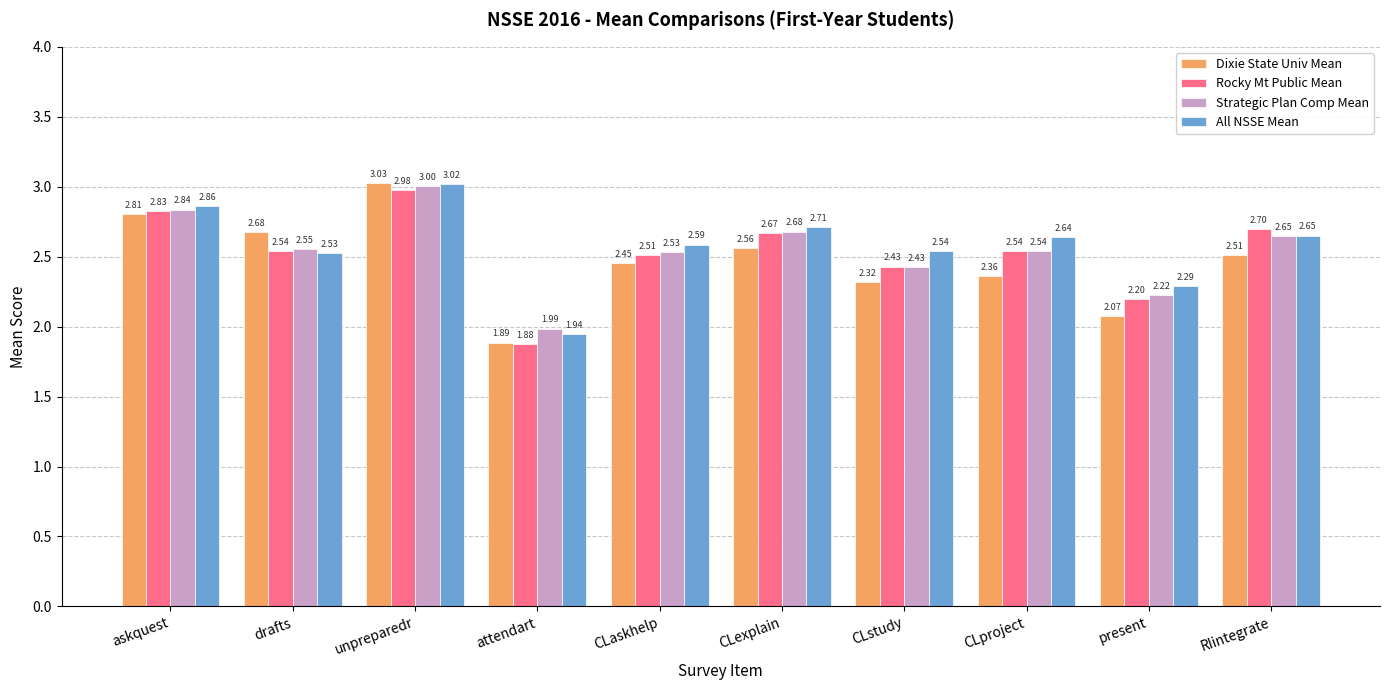

How many bars are there in total?

40